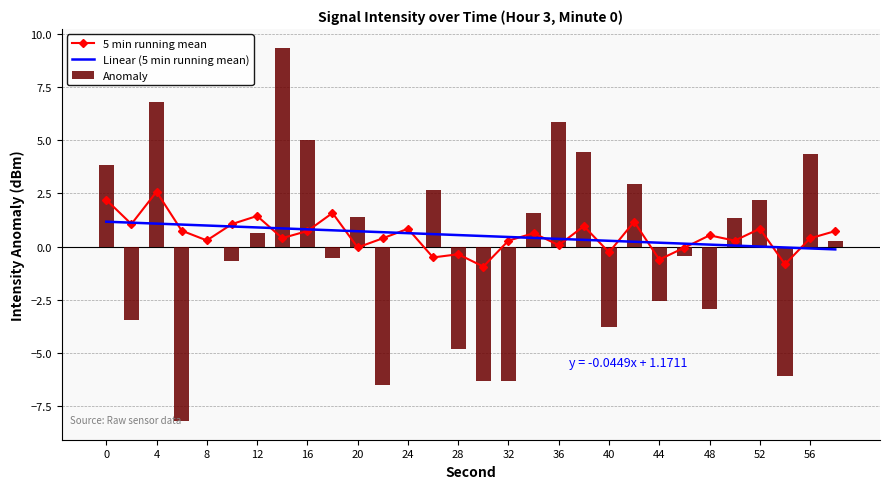

Is it true that Linear (5 min running mean) equals -0.0 at 27?

True